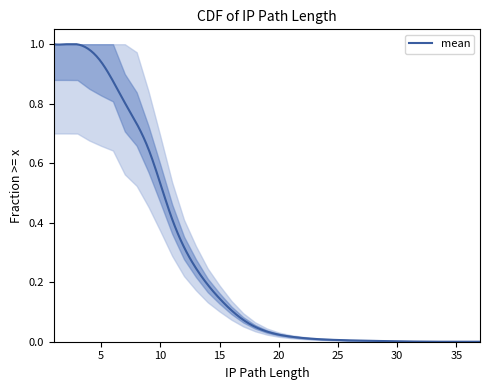

How many lines are shown in the chart?

1